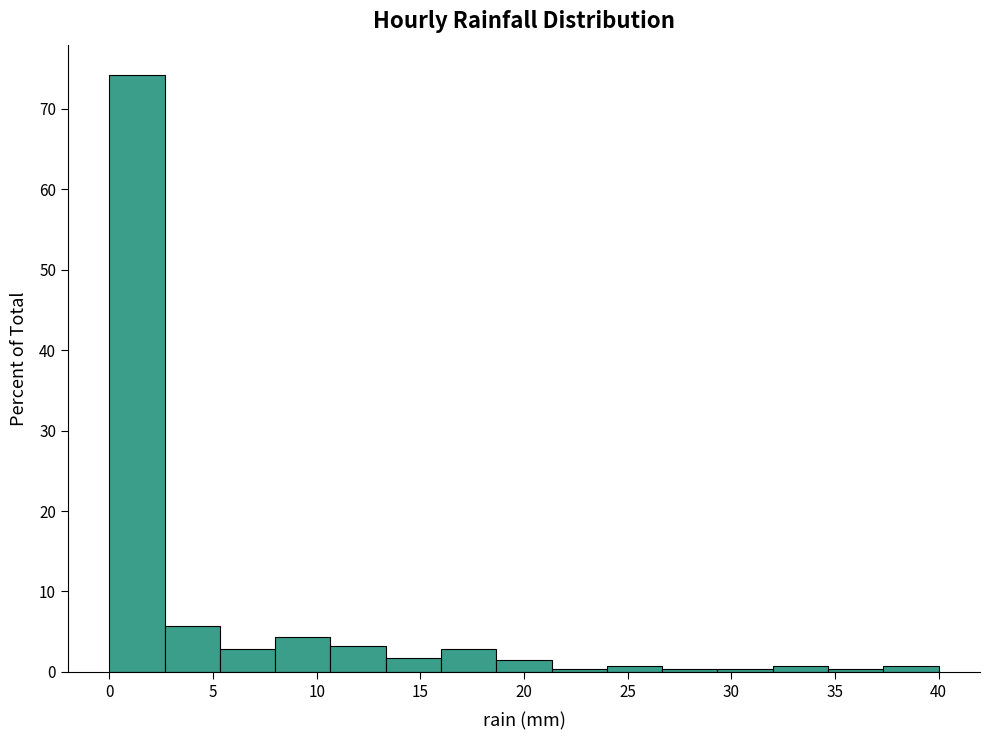

Reading left to right, transcribe this chart: for each bar, give the range it covers on the x-axis and its height. Neither the bar edges nor the heights are printed on the chart, so give them approximately, as read against the axes.

0.0 to 2.5: 74
2.5 to 5.5: 6
5.5 to 8.0: 3
8.0 to 10.5: 4
10.5 to 13.5: 3
13.5 to 16.0: 2
16.0 to 18.5: 3
18.5 to 21.5: 1
21.5 to 24.0: under 1
24.0 to 26.5: under 1
26.5 to 29.5: under 1
29.5 to 32.0: under 1
32.0 to 34.5: under 1
34.5 to 37.5: under 1
37.5 to 40.0: under 1